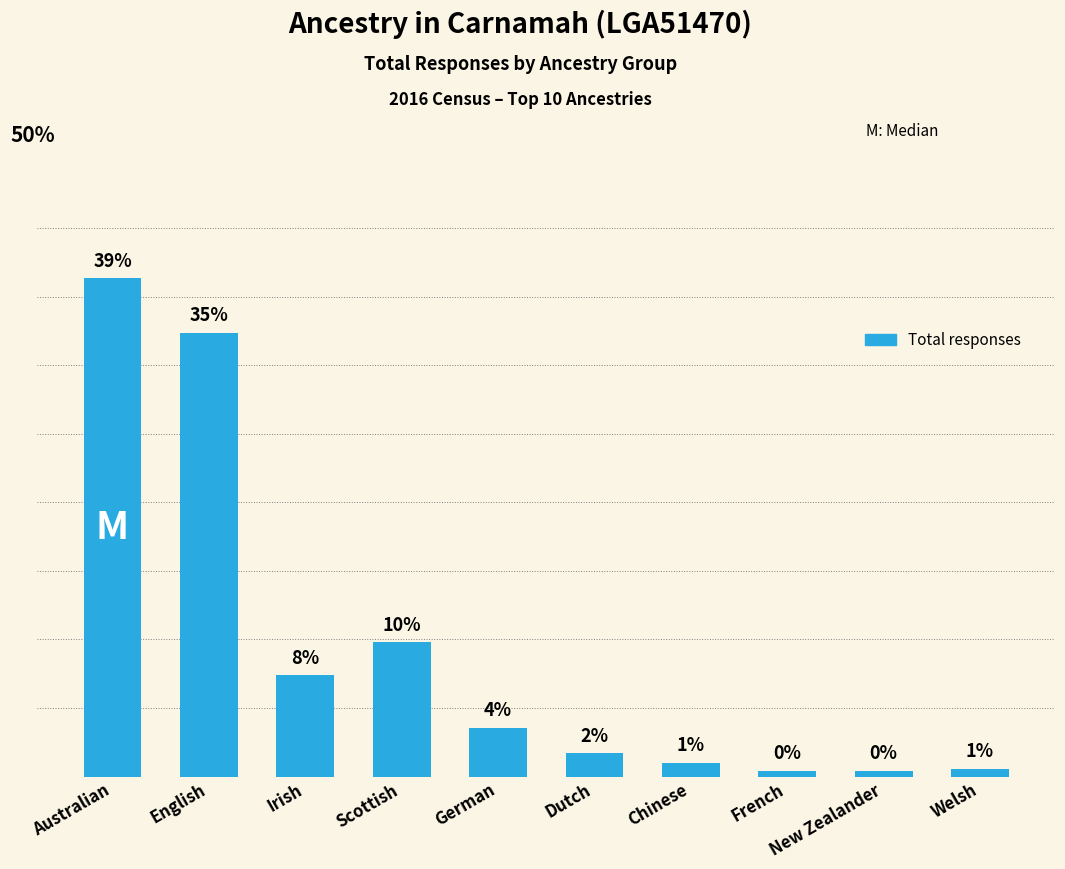

Does the chart contain any negative values?

No